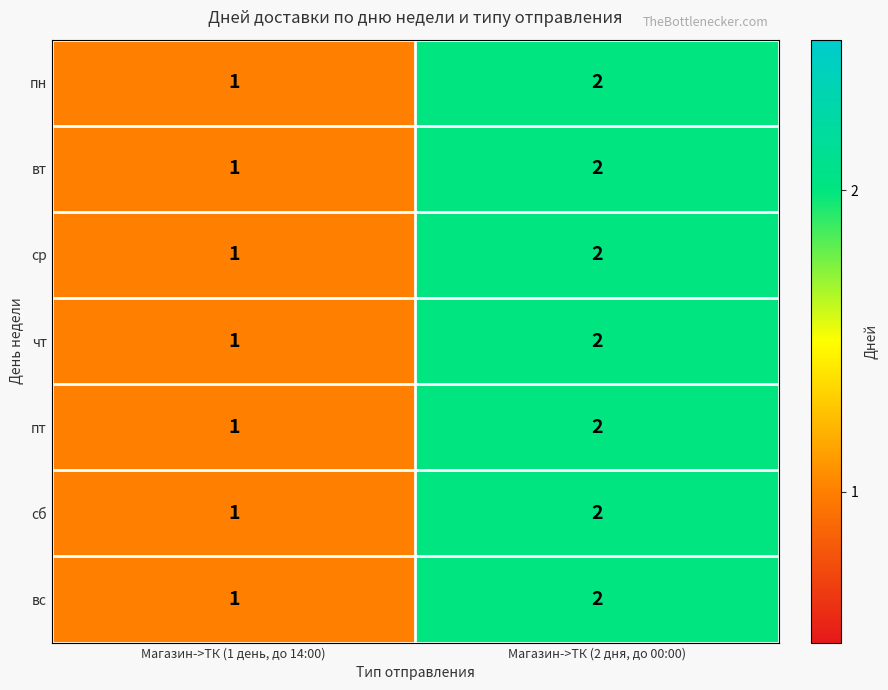

At which category is the sum across all series the highest?

Магазин->ТК (2 дня, до 00:00)